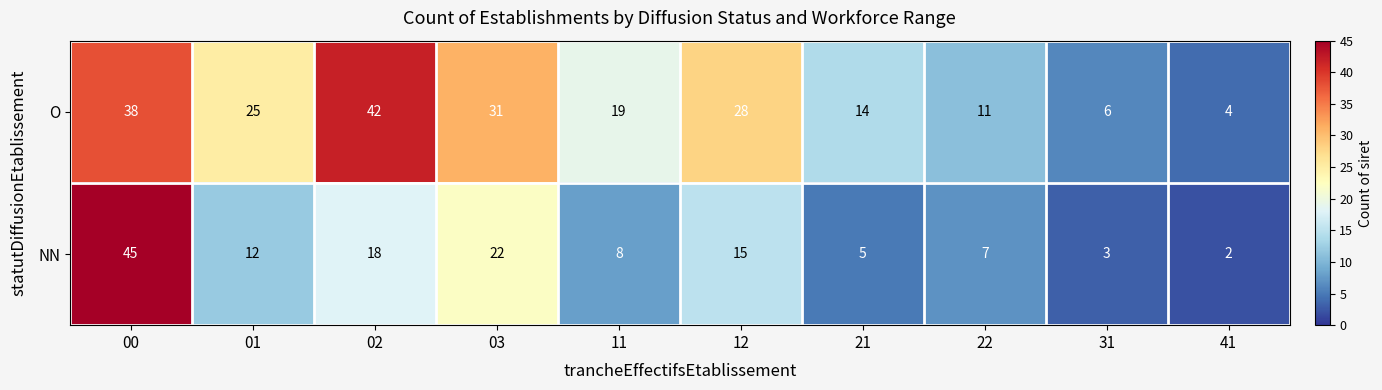

How many categories are shown in the chart?

10